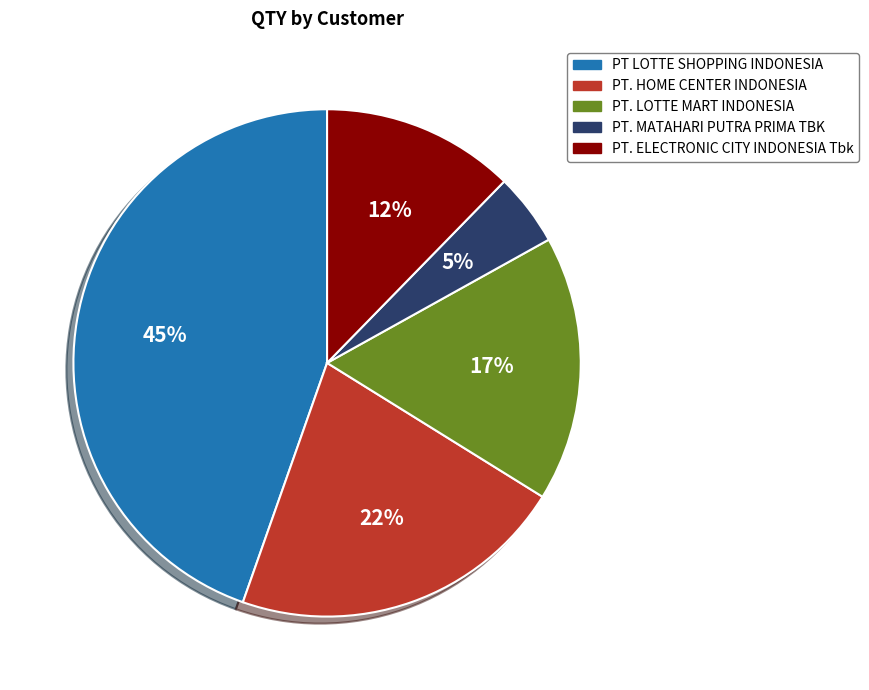

Does PT LOTTE SHOPPING INDONESIA represent more than half of the total?

No